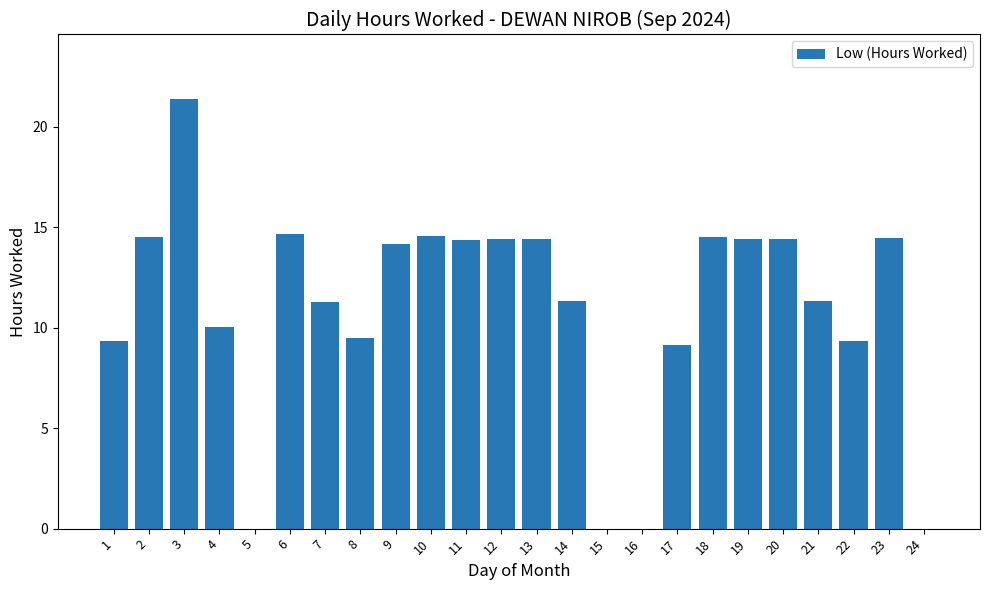

How many values exceed 14?

12